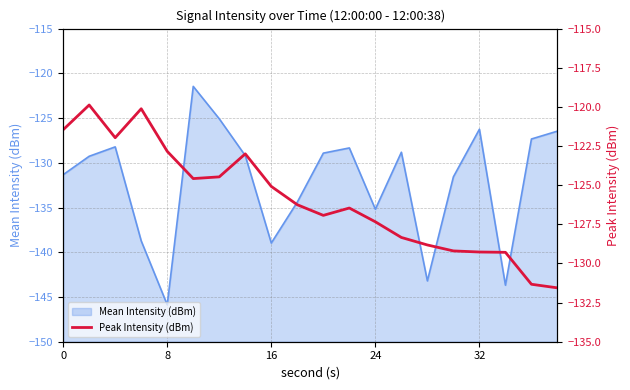

Reading left to right, what are all the values shown in this chart?

-121.5	-119.9	-122.0	-120.1	-122.8	-124.6	-124.5	-123.0	-125.1	-126.2	-126.9	-126.5	-127.3	-128.3	-128.8	-129.2	-129.3	-129.3	-131.3	-131.6